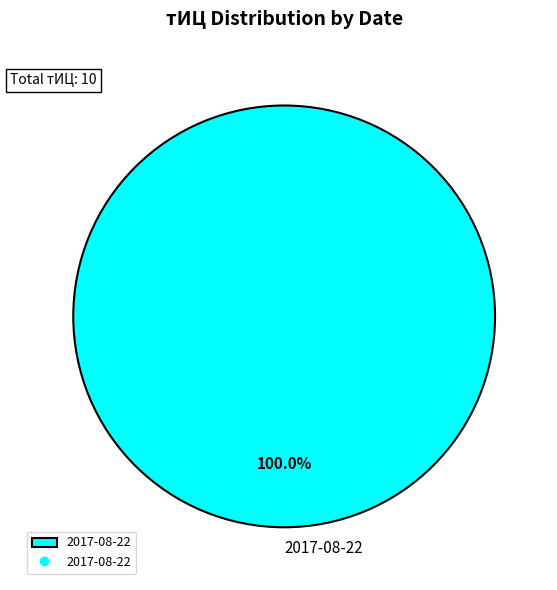

Count the number of slices in the pie.

1